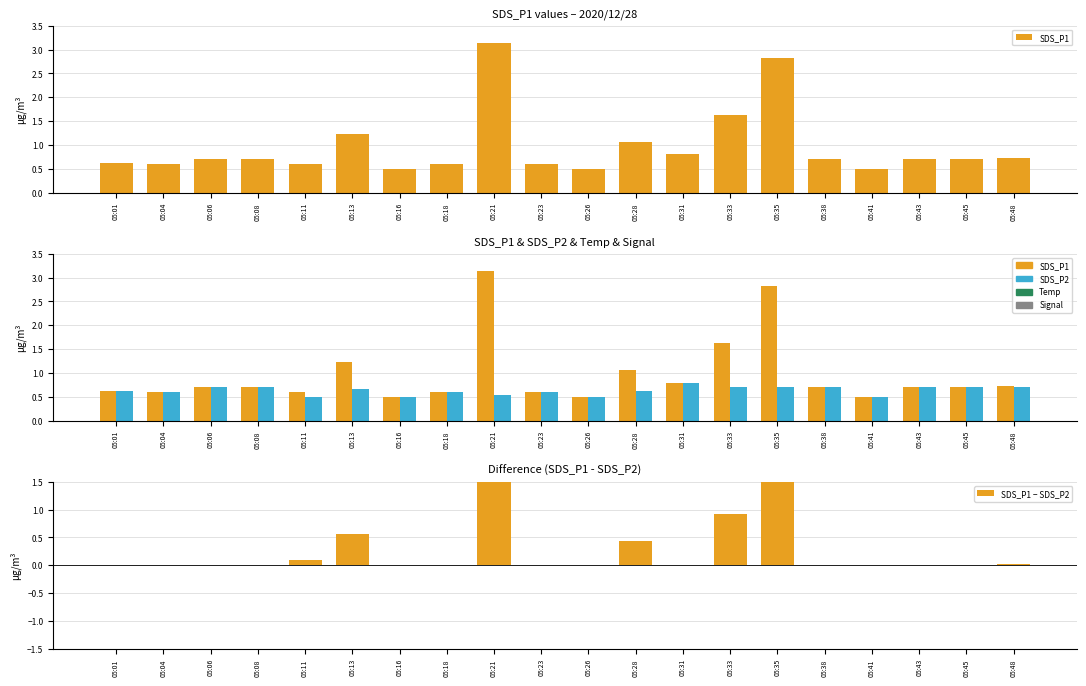

What is the approximate value of SDS_P1 at 05:23?

0.6